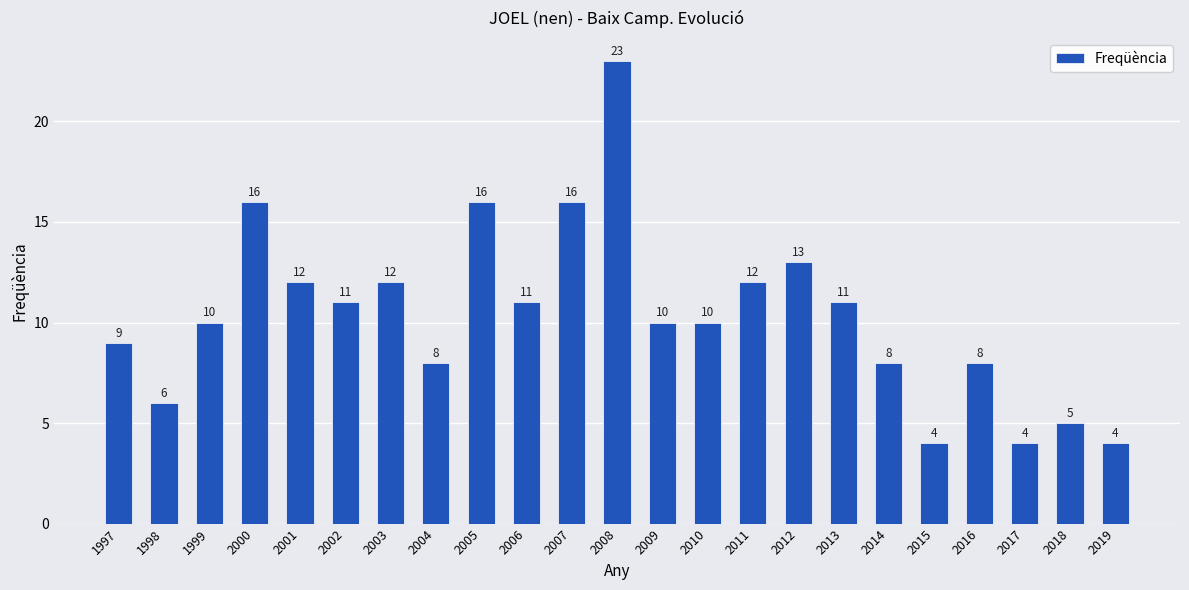

How many categories are shown in the chart?

23